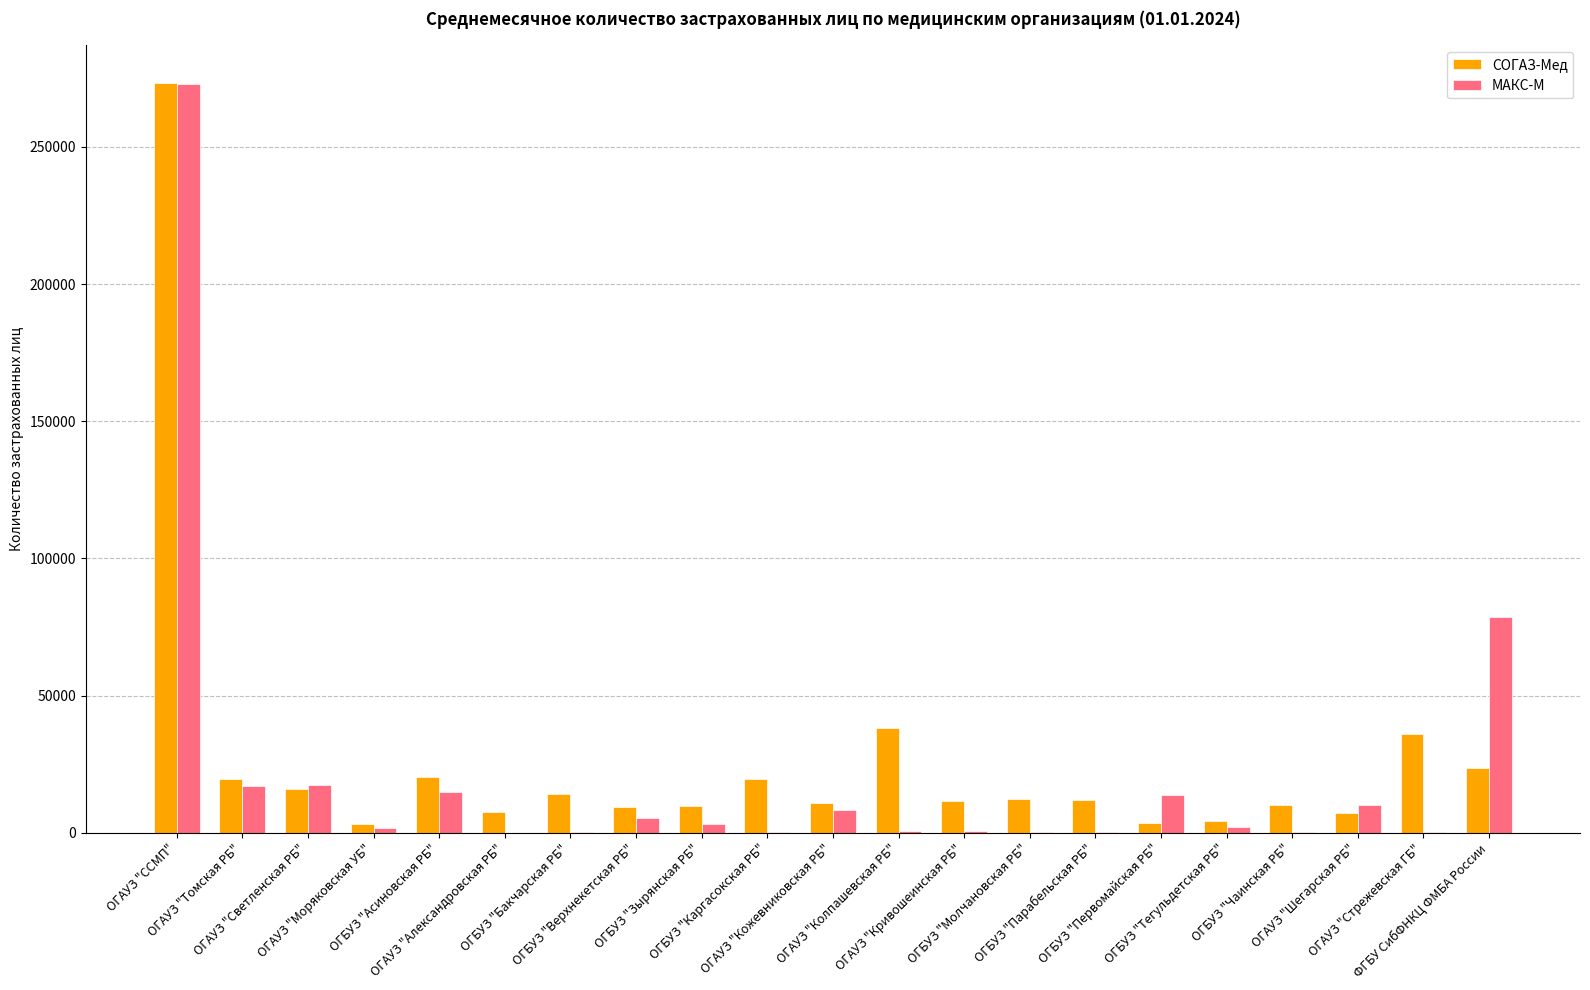

What is the sum of all СОГАЗ-Мед values?

561291